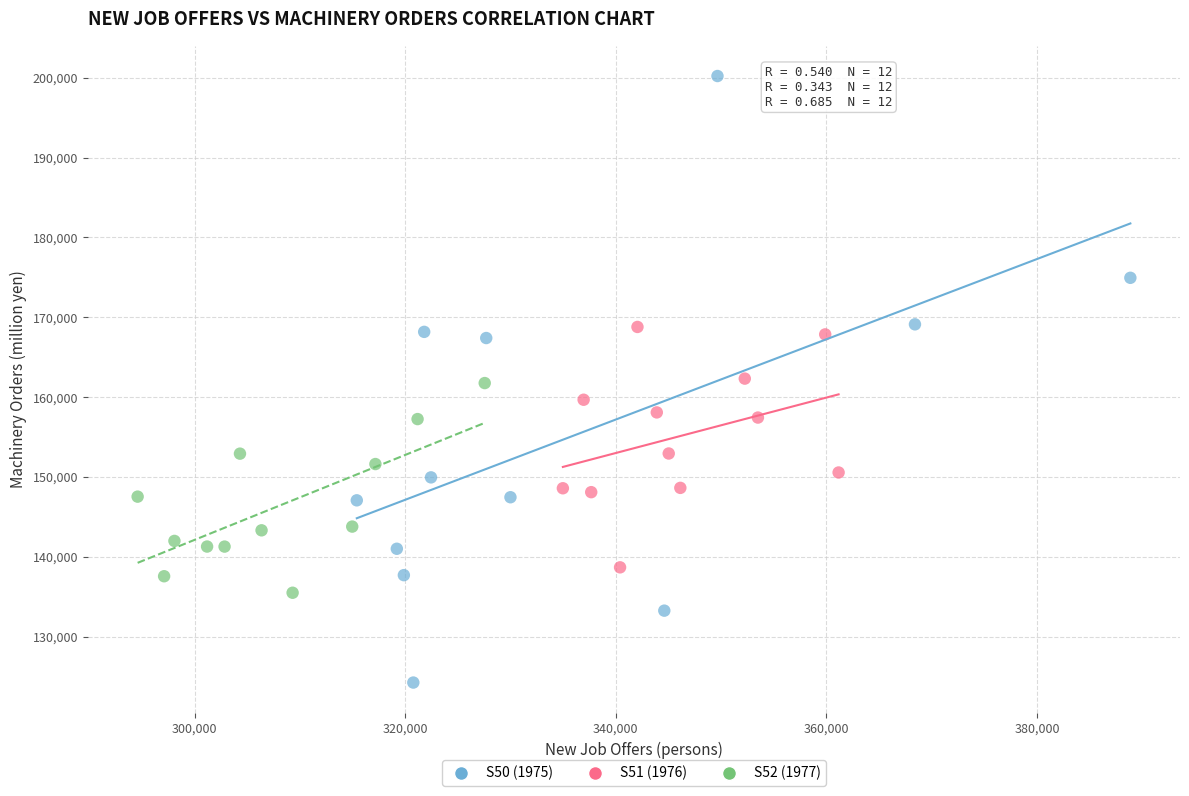

Which series contains the lowest Y value?

S50 (1975)